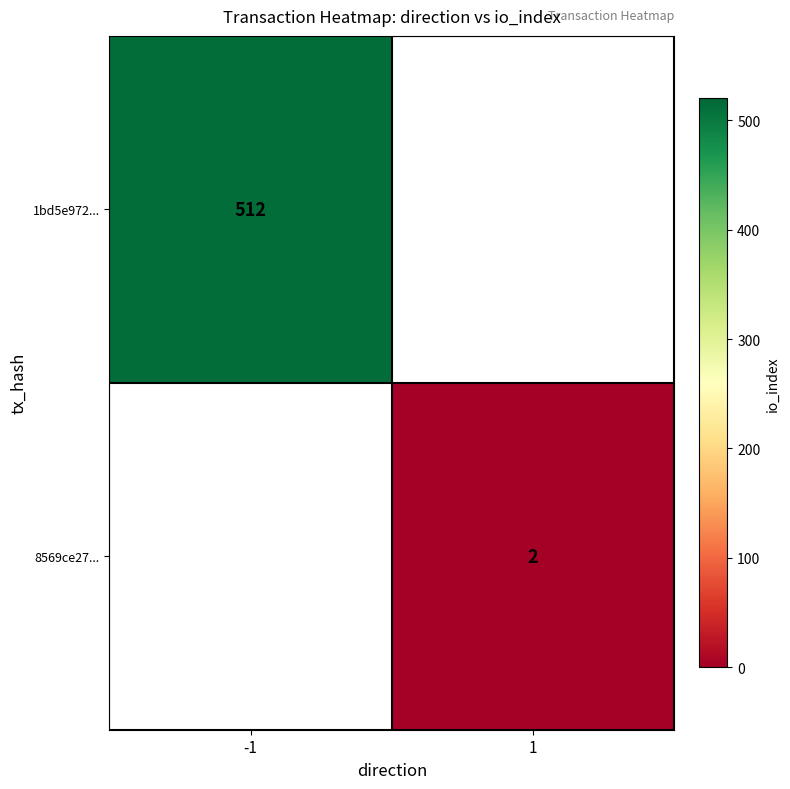

True or false: 1bd5e972... has a value of 688 at -1.

False